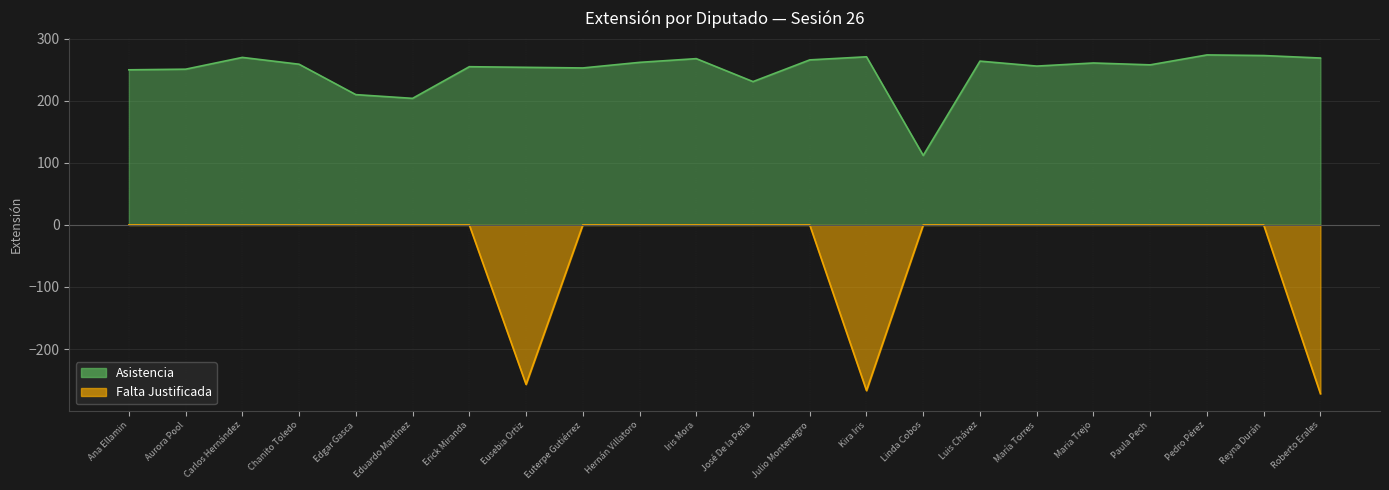

What value does the data have at Reyna Durán, to the nearest 50?

250